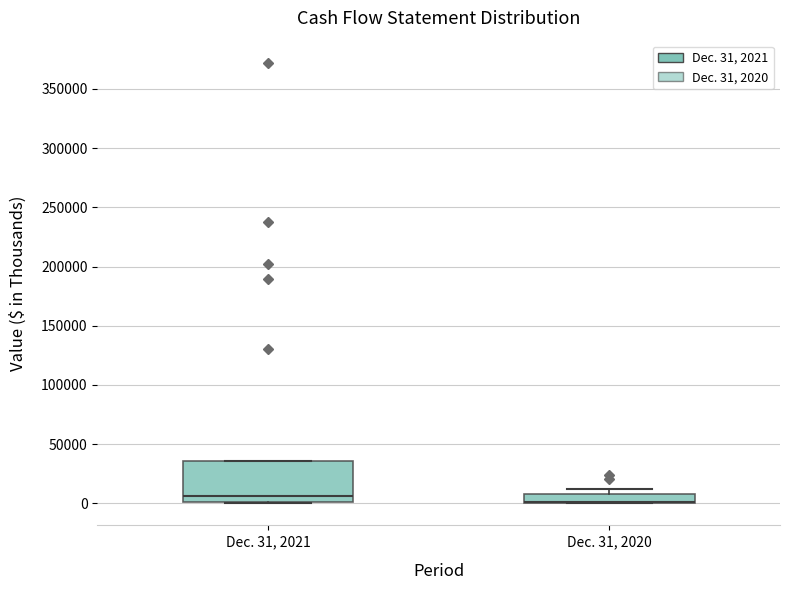

Where is the upper edge of the box for Dec. 31, 2020 on the y-axis? The values are not printed on the chart, so give them approximately, as read against the axis.

10000